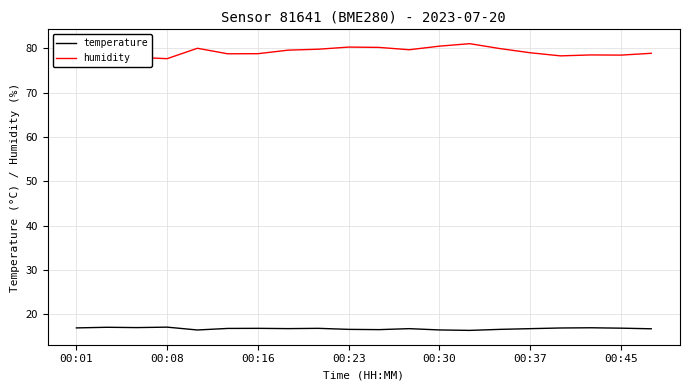

List the series in order of their overall mean, lowest first.

temperature, humidity